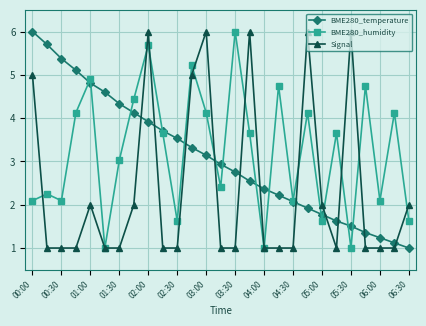

True or false: BME280_temperature and BME280_humidity intersect in this chart.

True